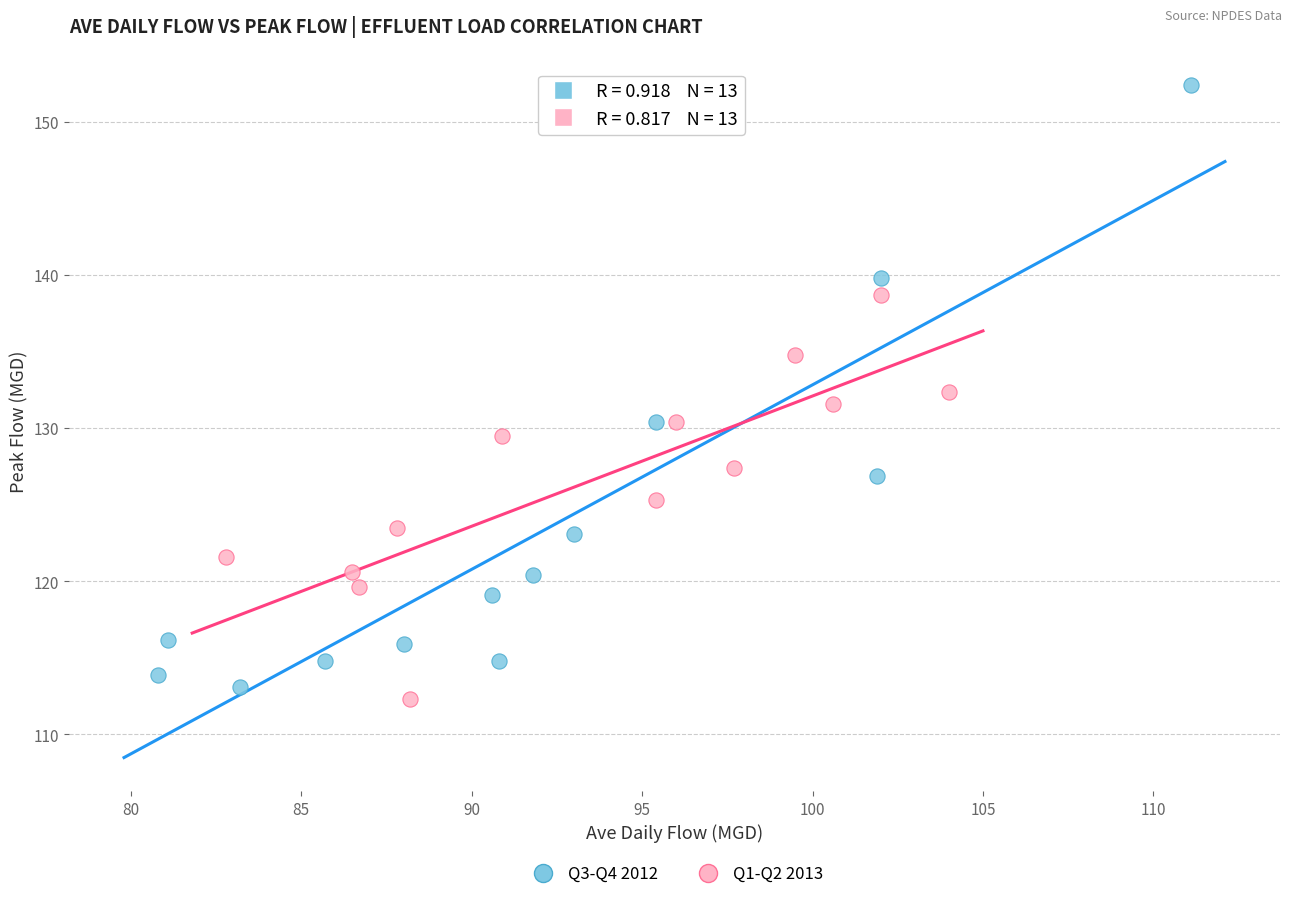

Which series has the widest spread of Y values?

Q3-Q4 2012